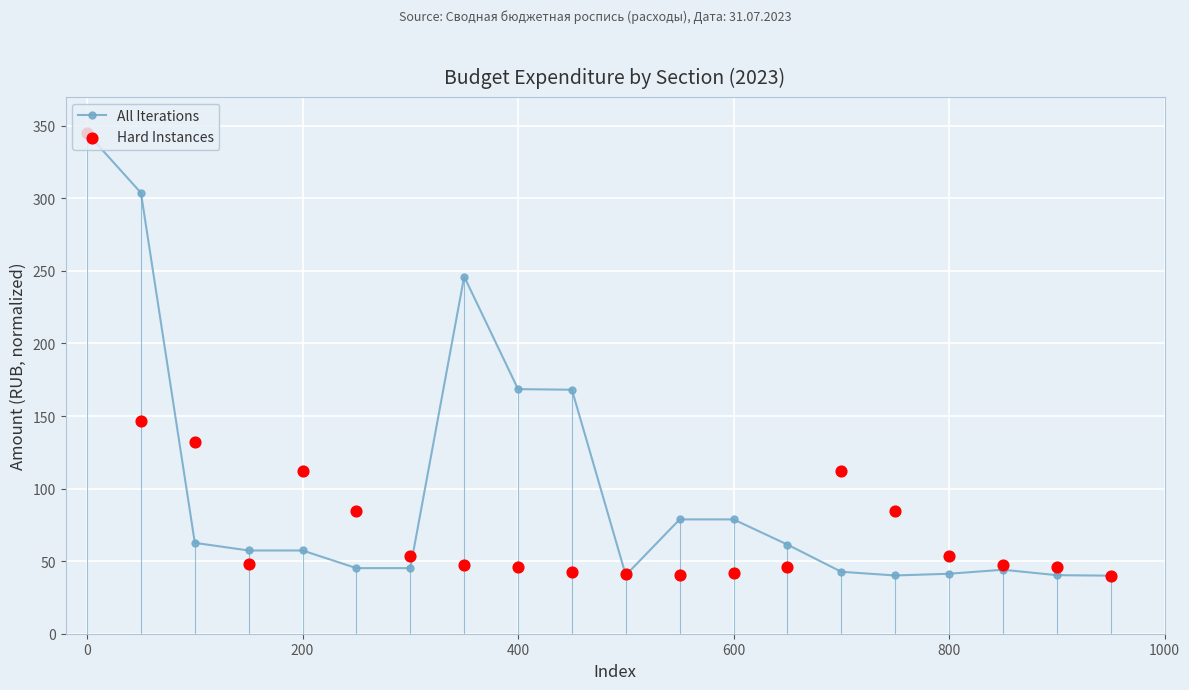

True or false: All Iterations has a value of 539.8 at 0.

False